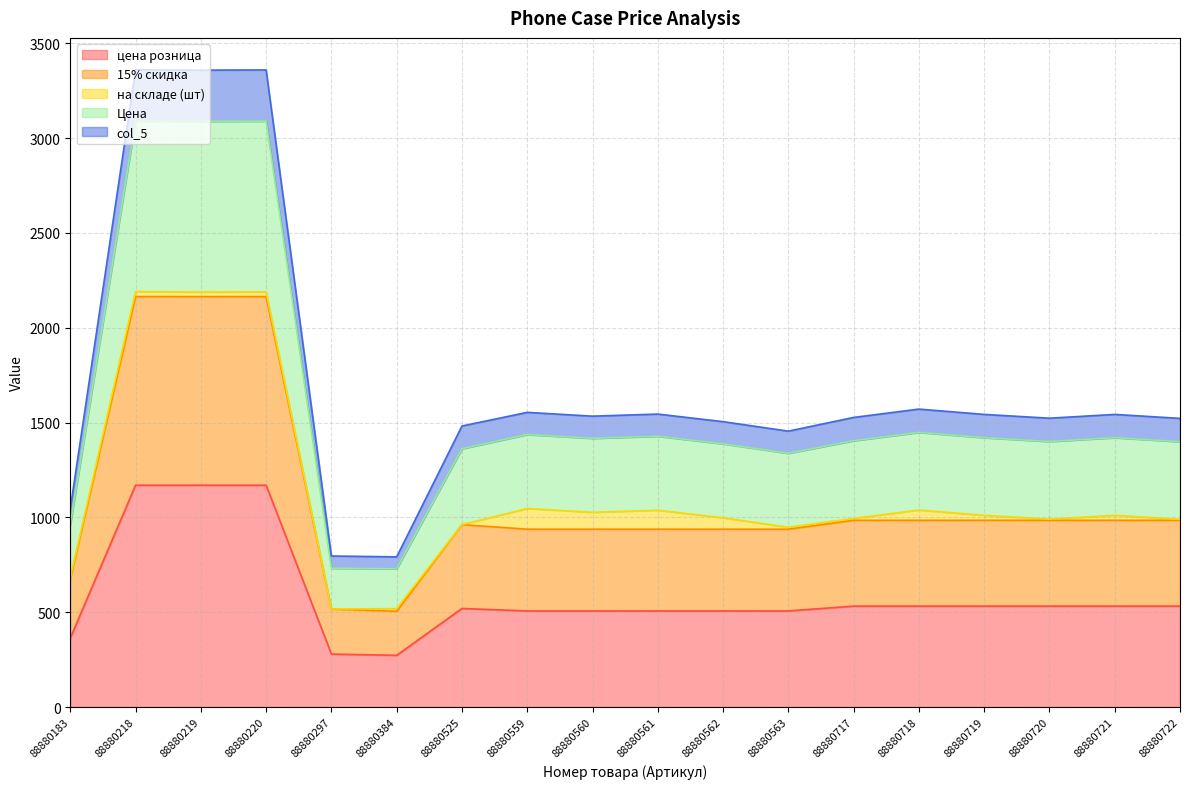

What is the total value across all series at 88880560?

1534.0